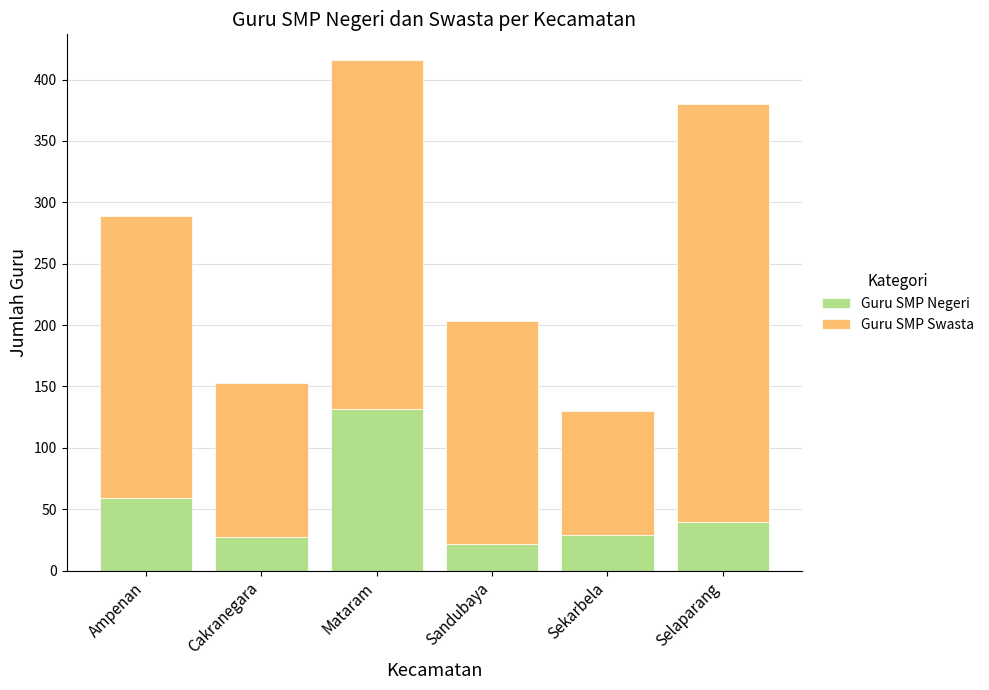

At which label does Guru SMP Negeri reach its peak?

Mataram